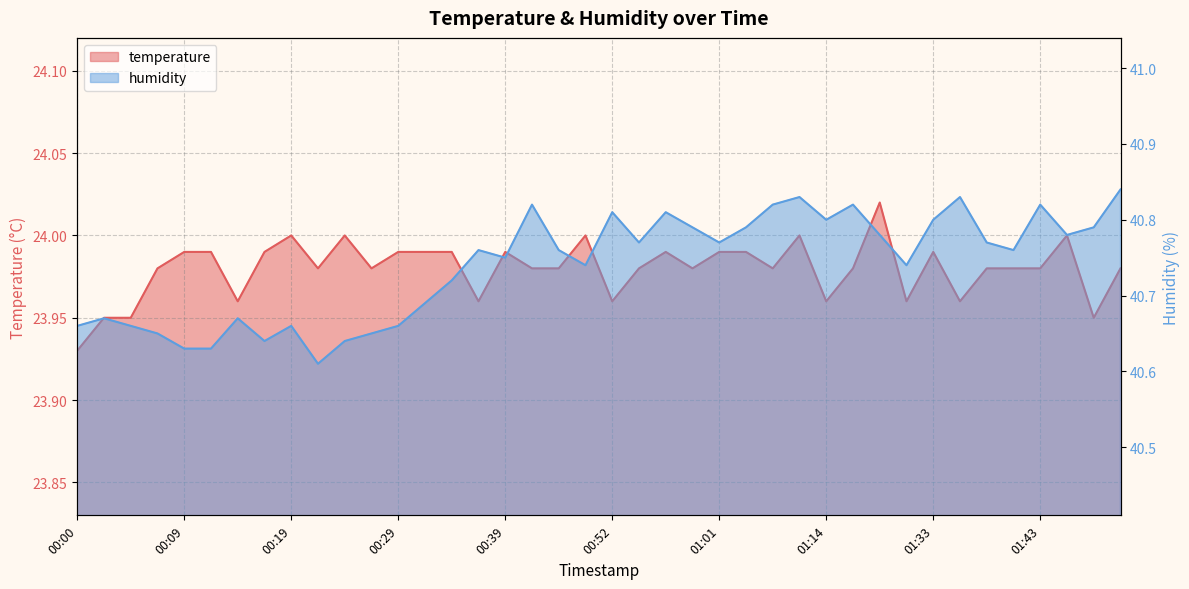

Rank the series by their average value, from lowest to highest.

temperature, humidity